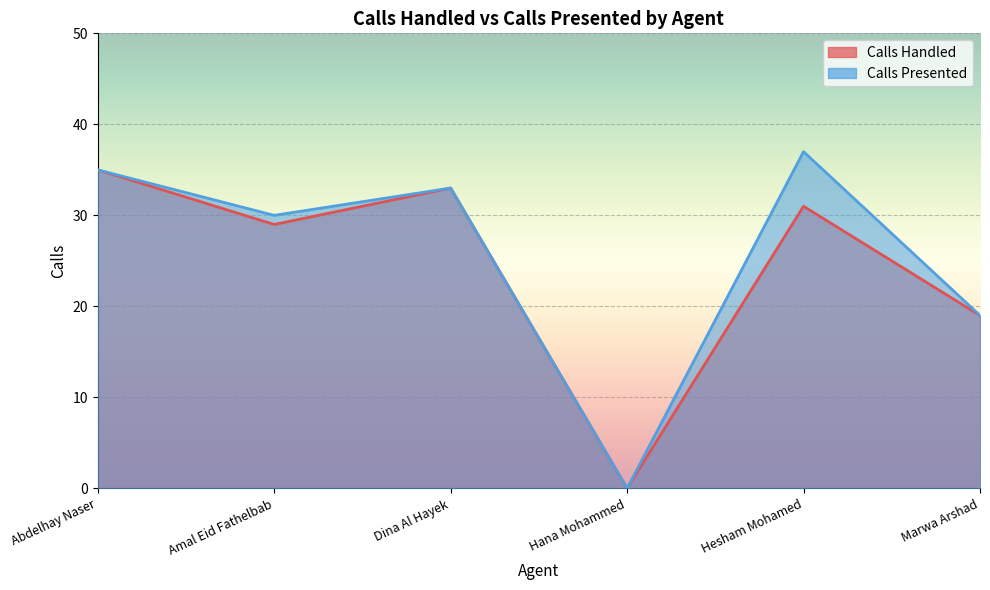

Between Hana Mohammed and Marwa Arshad, which series saw the biggest shift?

Calls Handled